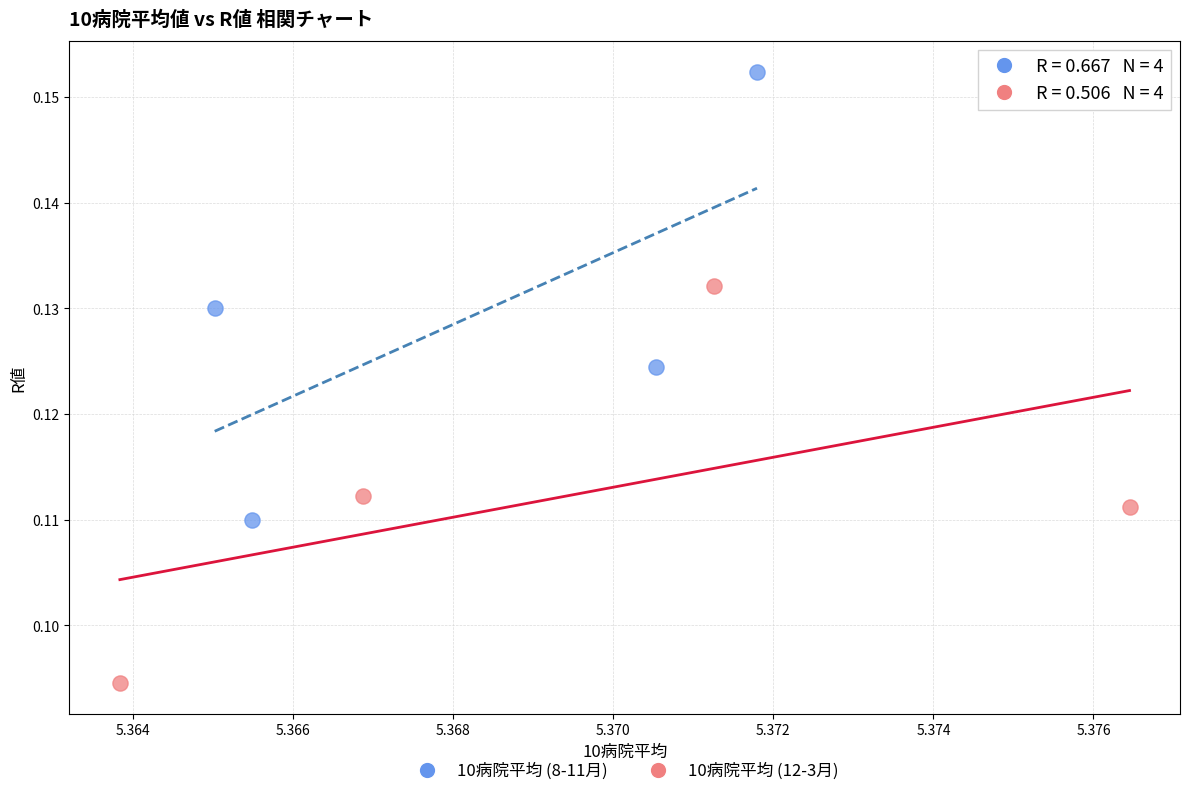

Which series contains the highest Y value?

10病院平均 (8-11月)